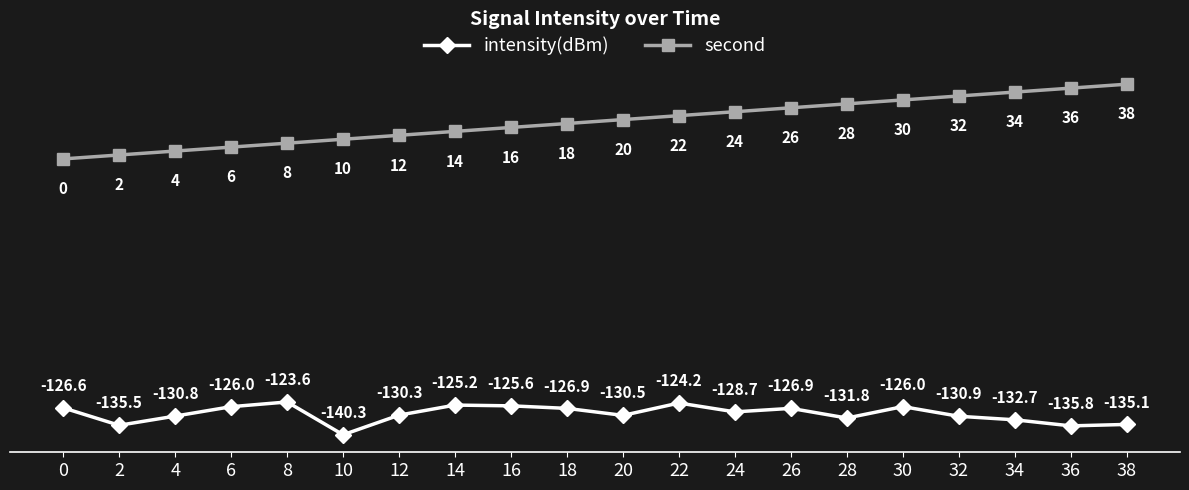

At which label is second closest to 19?

18